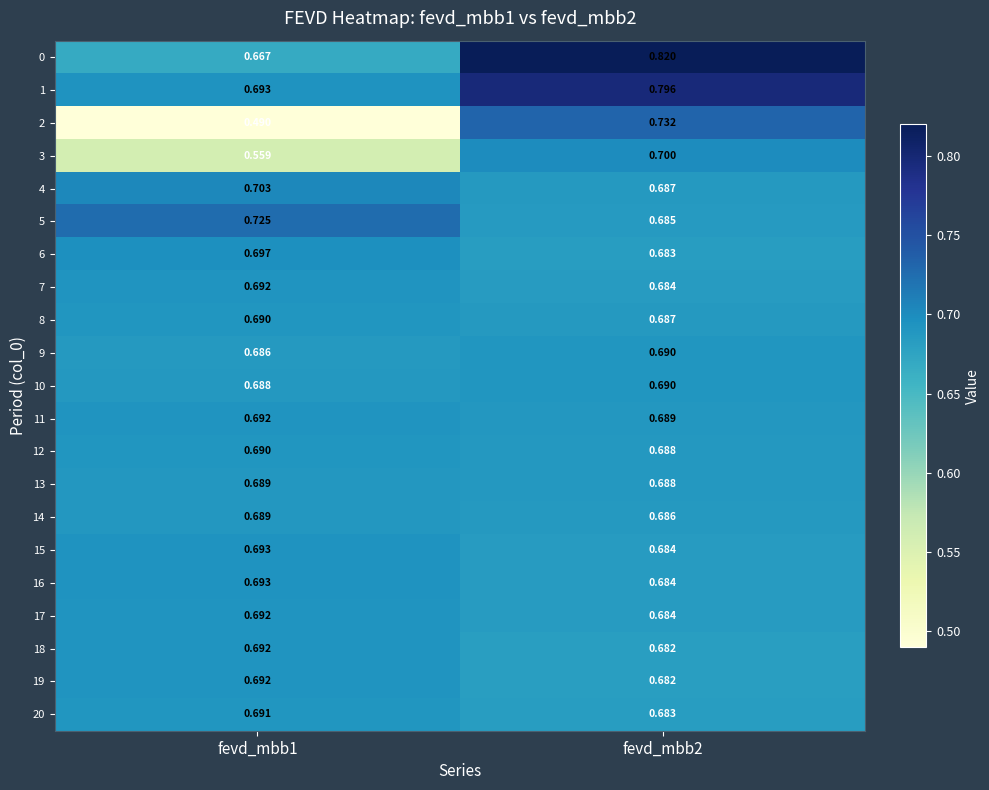

What is the total value across all series at fevd_mbb1?

14.2